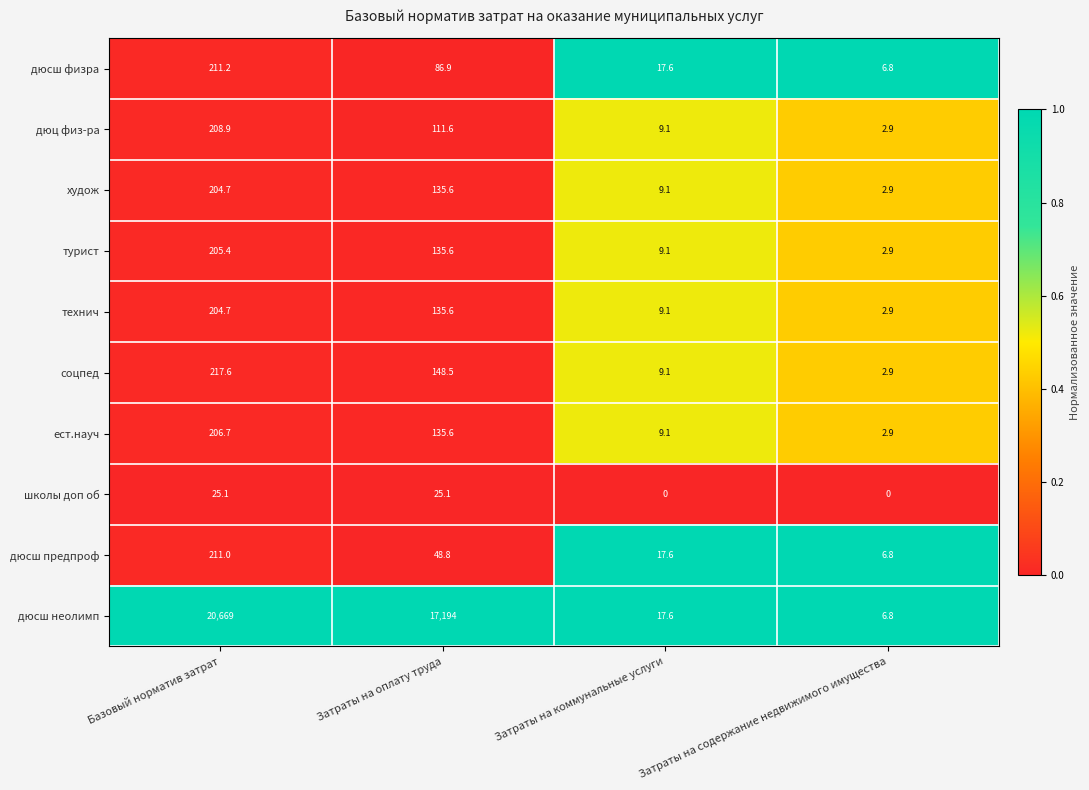

At how many categories does at least one series exceed 0?

4